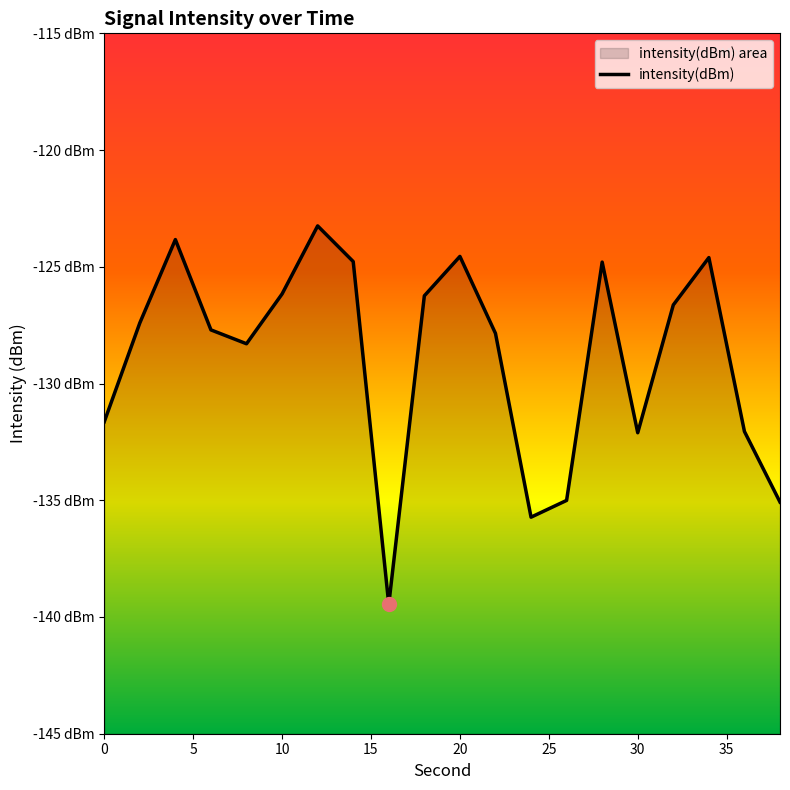

The value at 16 is -63.9. True or false?

False